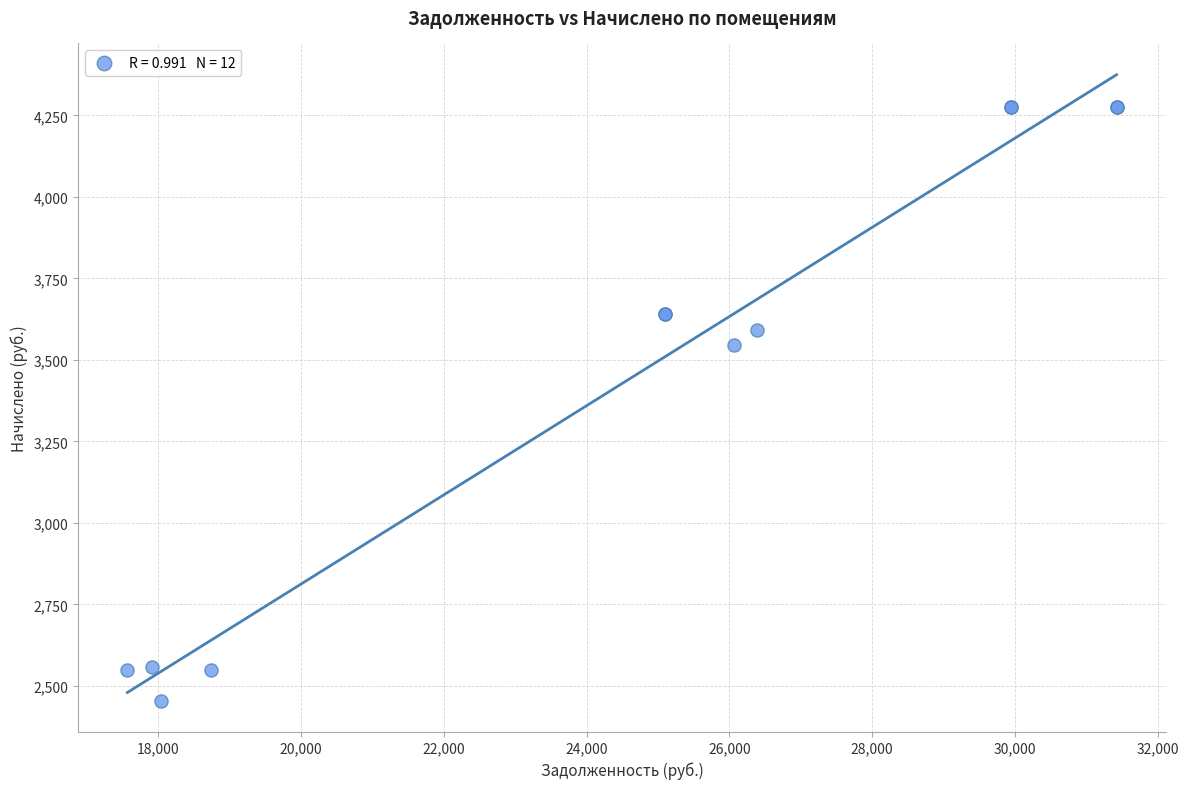

What Y value in the scatter plot is closest to 3365?

3547.3